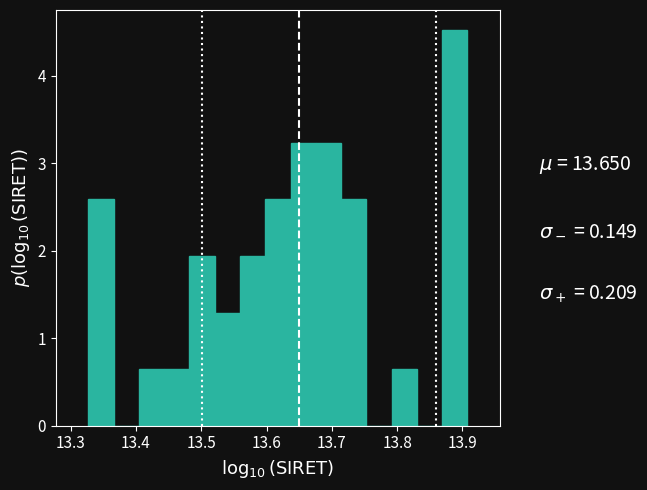

Read against the x-axis, roughly where is the centre of the tallest bar?

13.89